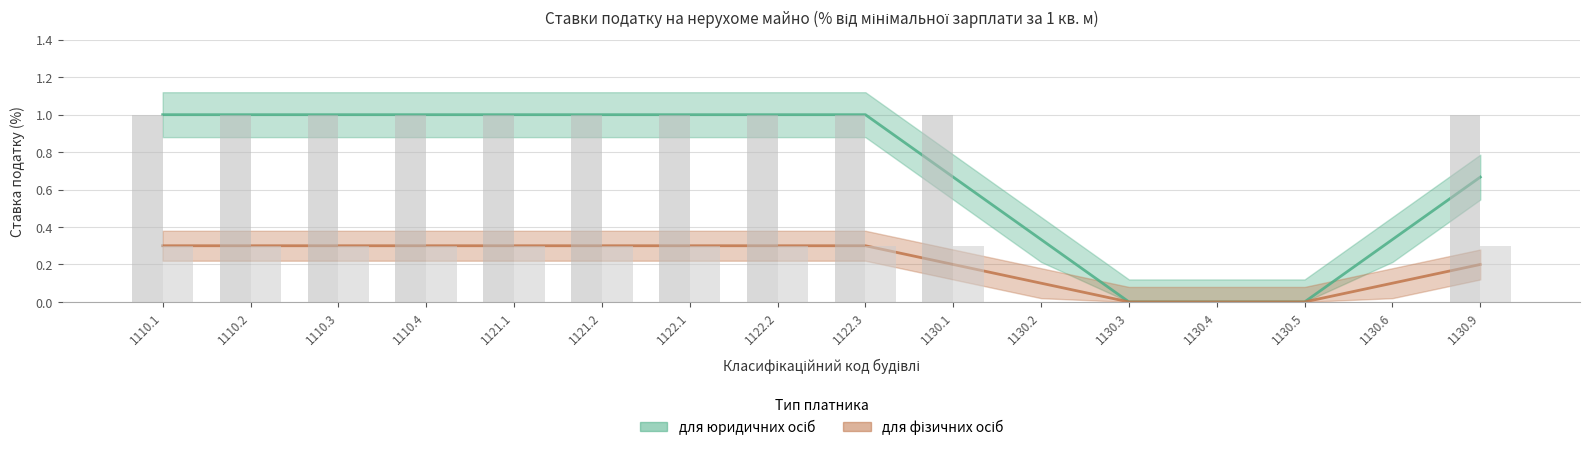

What position from the right is 1122.3?

8